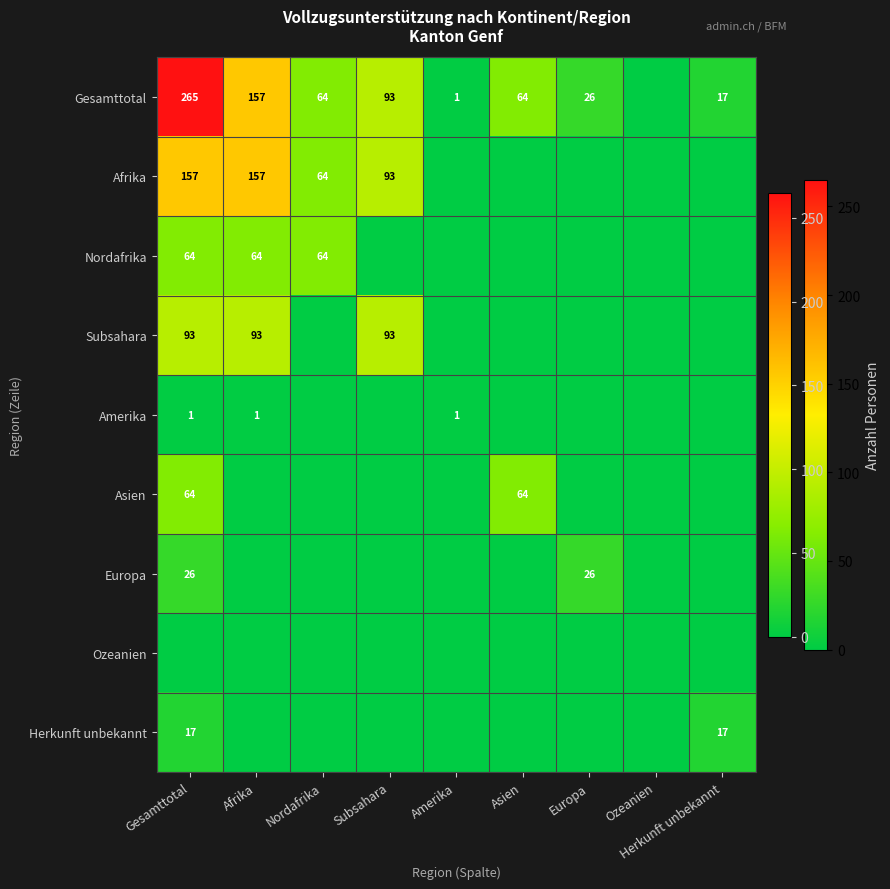

The Amerika series shows 1 at Amerika. True or false?

True